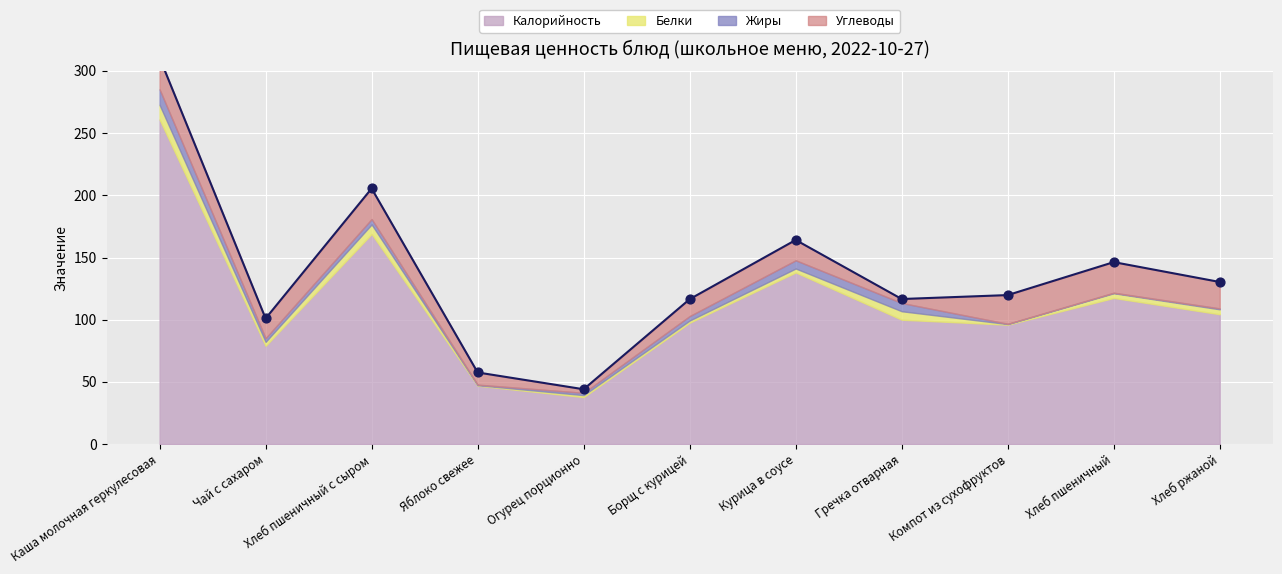

What are all the series names shown in the legend?

Калорийность, Белки, Жиры, Углеводы